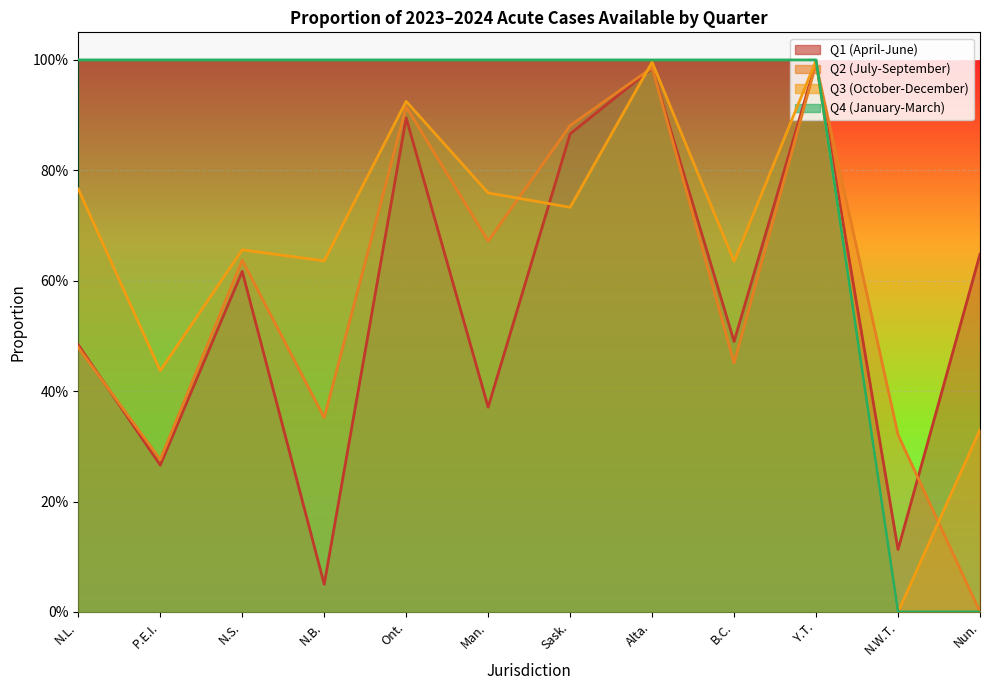

What is the value of the Q3 (October-December) point at the 8th from the left?

1.0